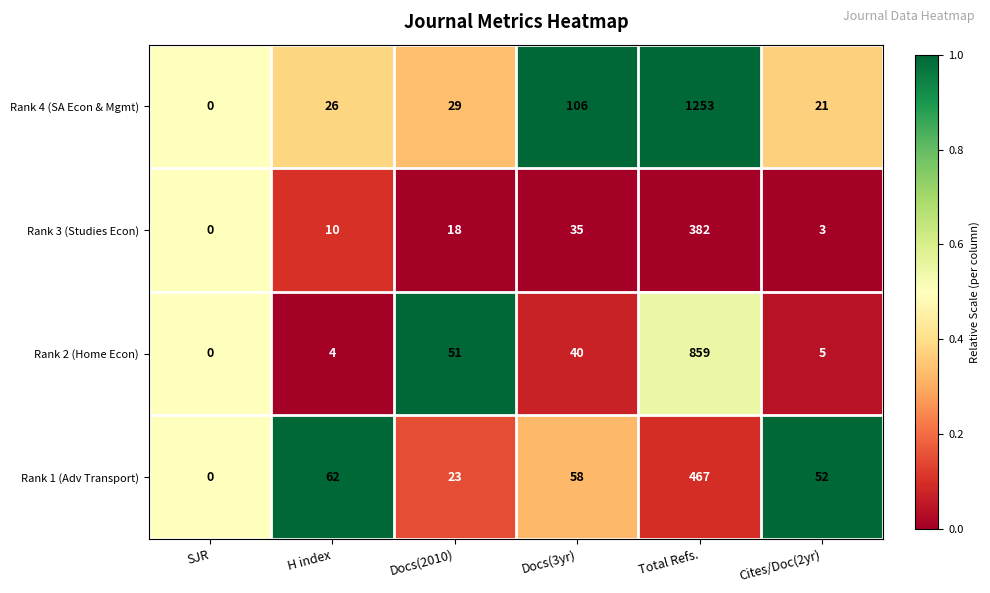

The value of Rank 4 (SA Econ & Mgmt) at Docs(2010) is 29. True or false?

True